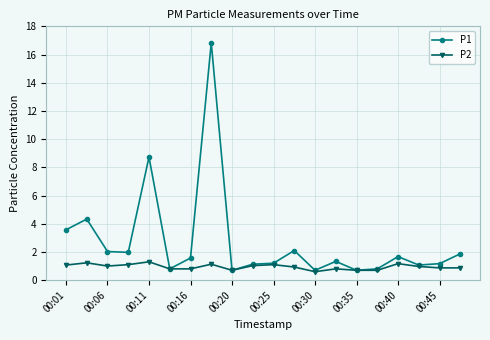

Which series has the widest spread of values?

P1